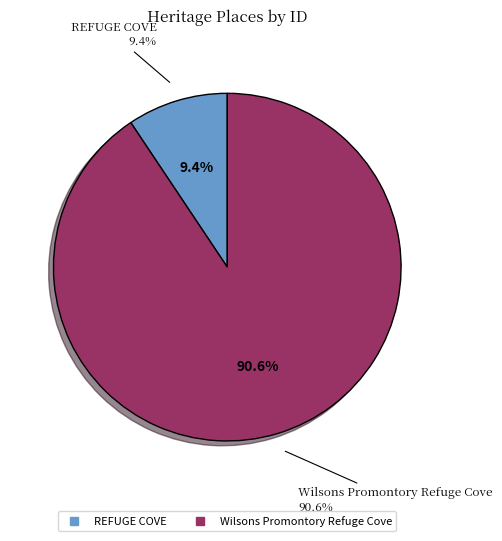

What percentage is the Wilsons Promontory Refuge Cove slice, to the nearest percent?

91%